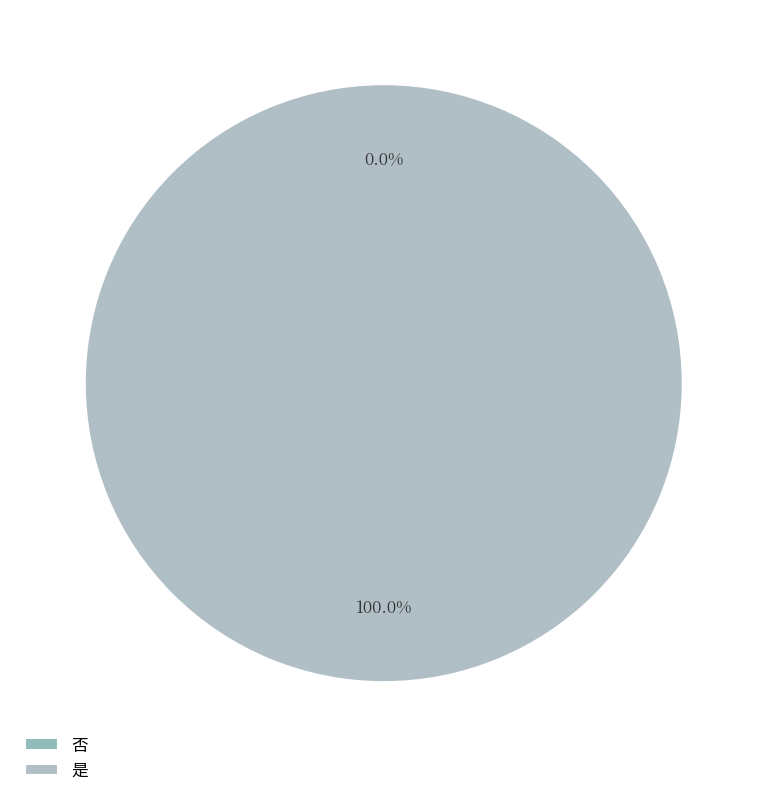

To the nearest percent, what is the average slice percentage?

50%